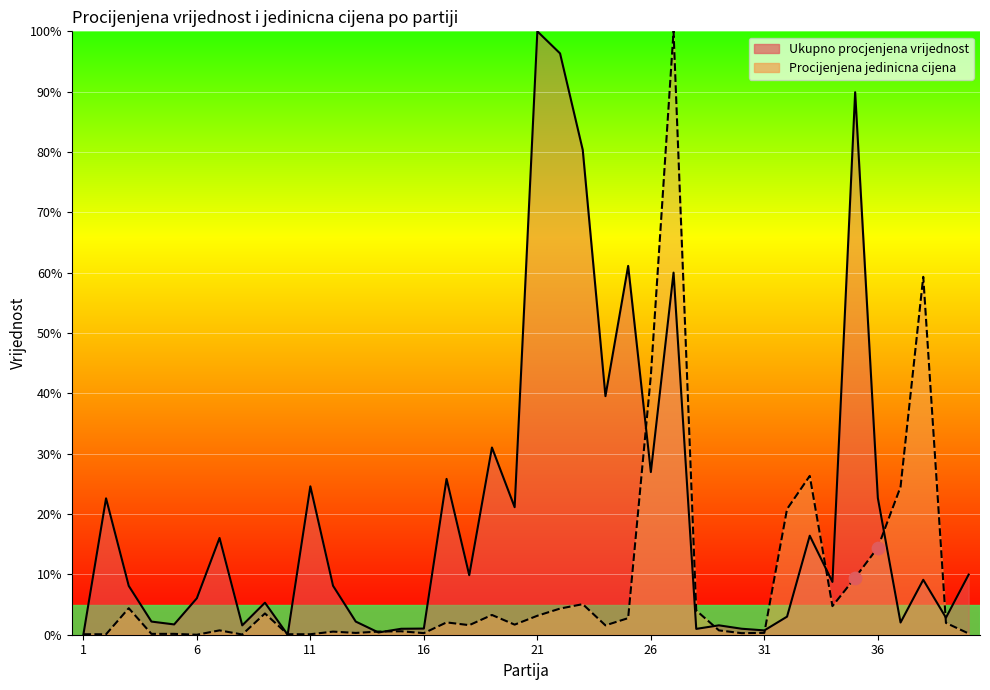

What is the total value across all series at 9?

8.8